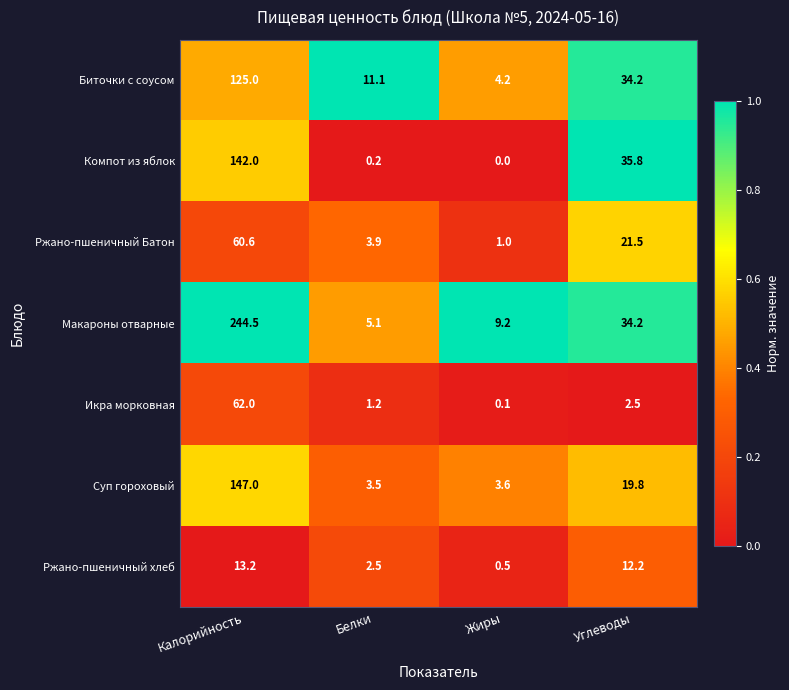

At which category is the sum across all series the highest?

Калорийность